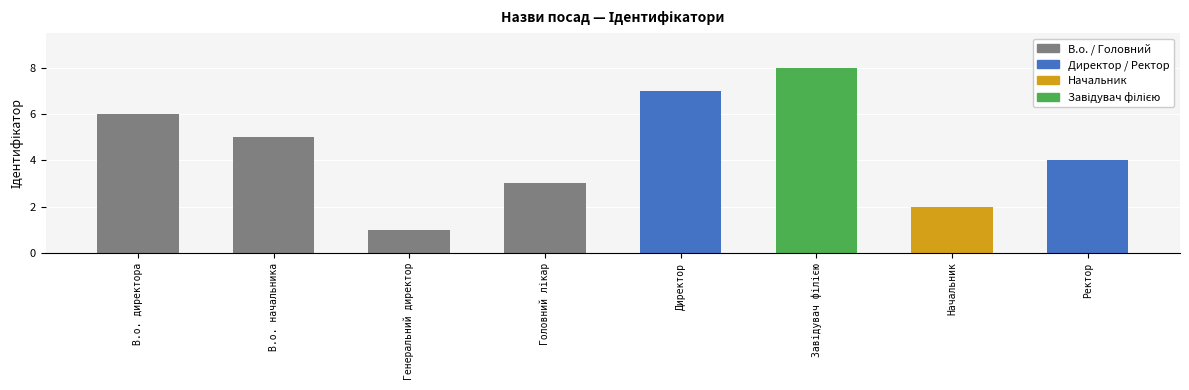

Which has a higher value, Завідувач філією or В.о. начальника?

Завідувач філією